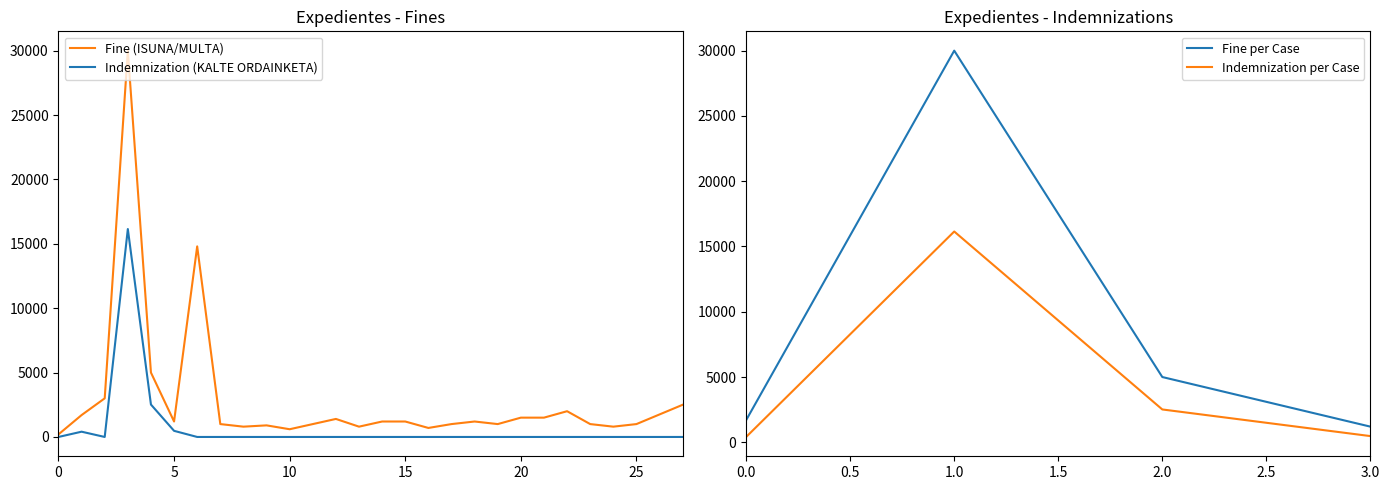

The value of Indemnization per Case at 2.0 is 1123.1. True or false?

False